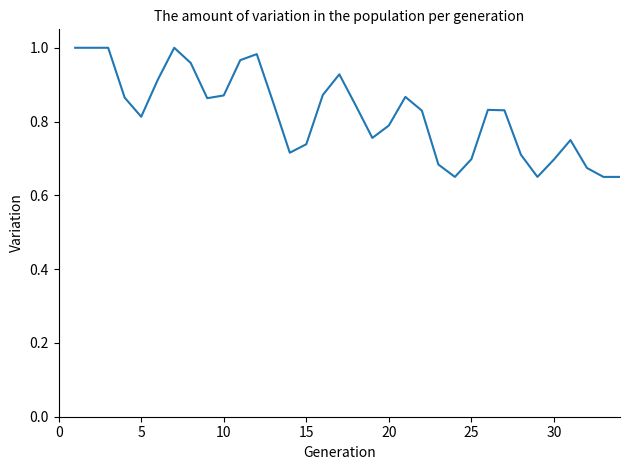

What is the value of the 13th point from the left?

0.9